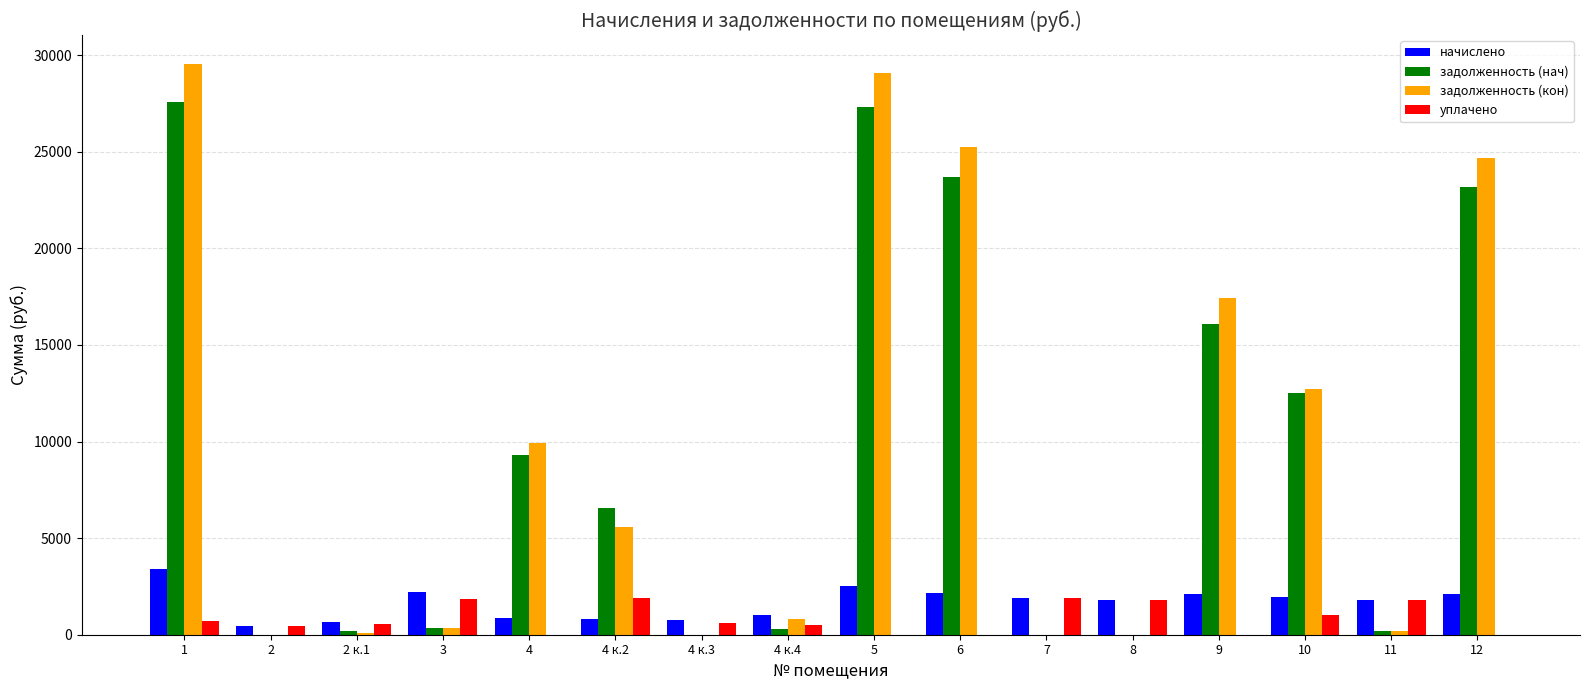

What is the sum of the задолженность (кон) values at 8 and 5?

29105.2